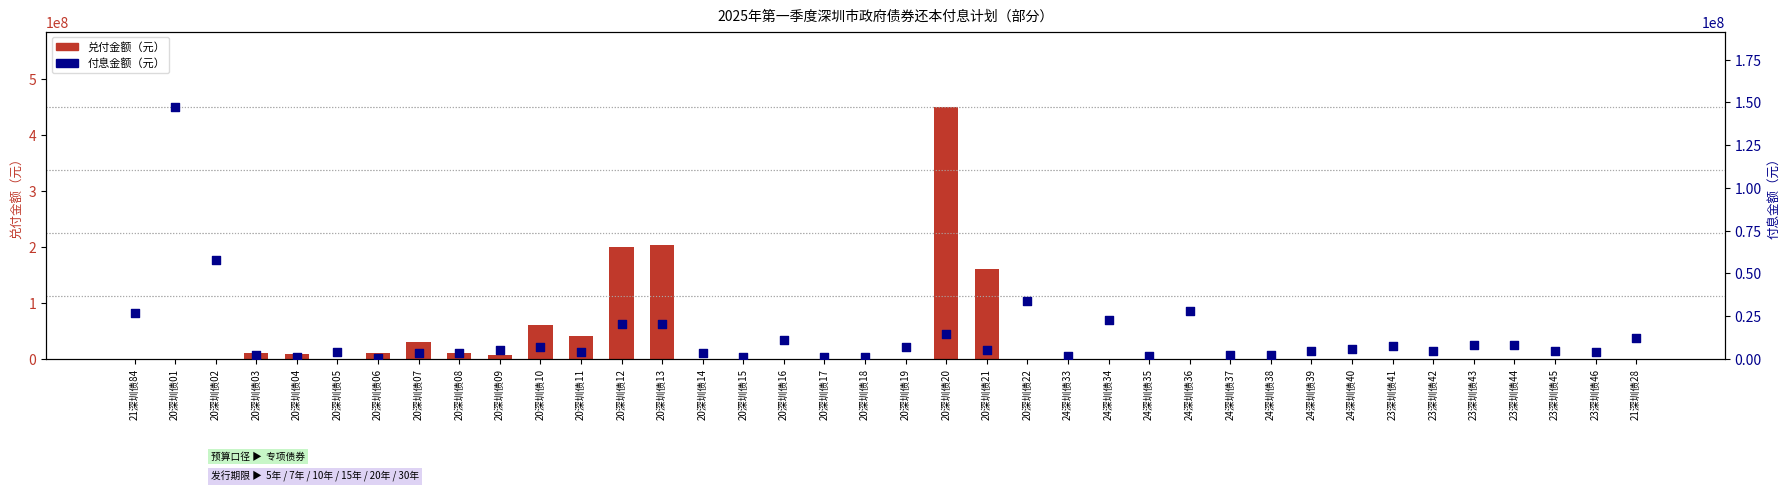

At how many categories does at least one series exceed 394231443?

1